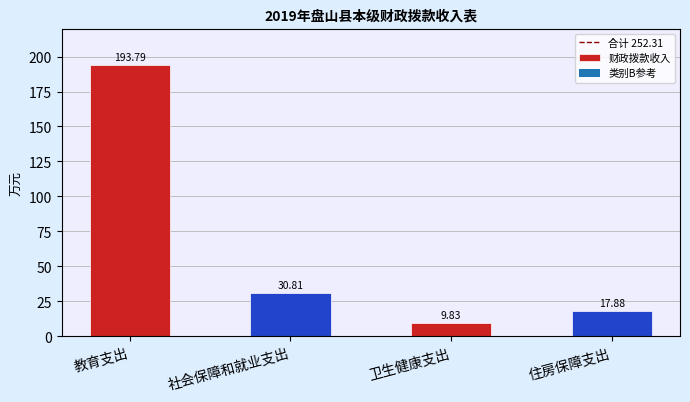

What is the label of the 2nd bar from the right?

卫生健康支出